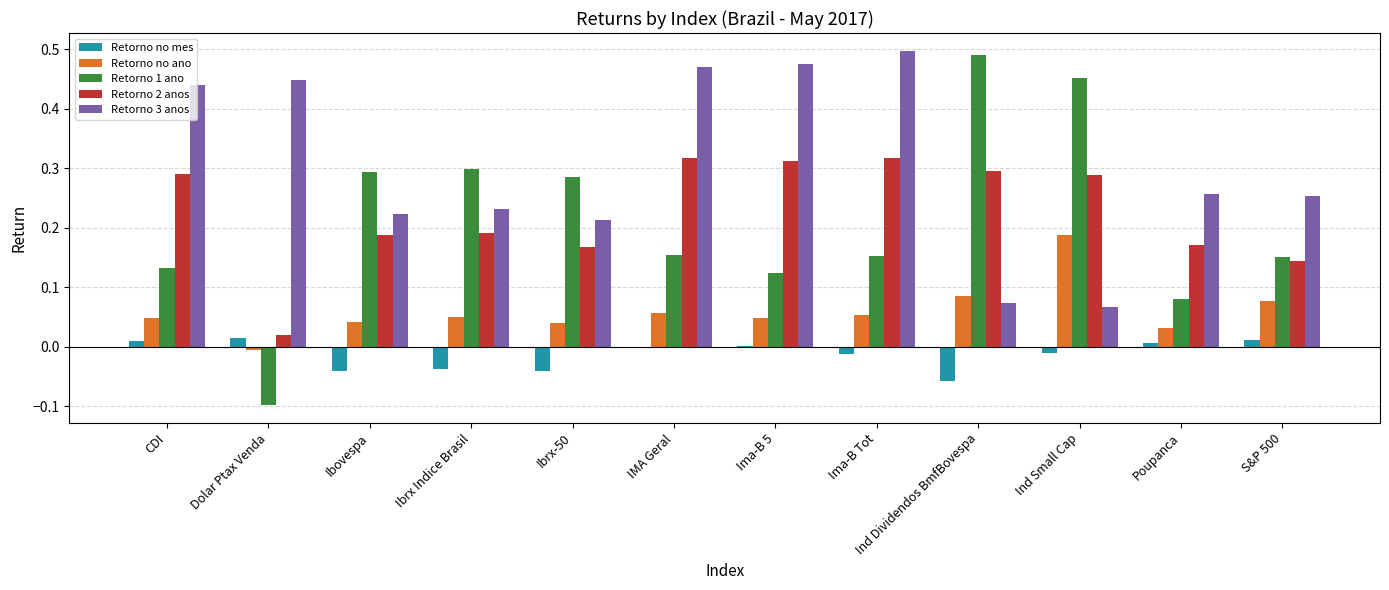

Is the value of Retorno no ano at Ind Dividendos BmfBovespa greater than the value of Retorno 2 anos at Poupanca?

No